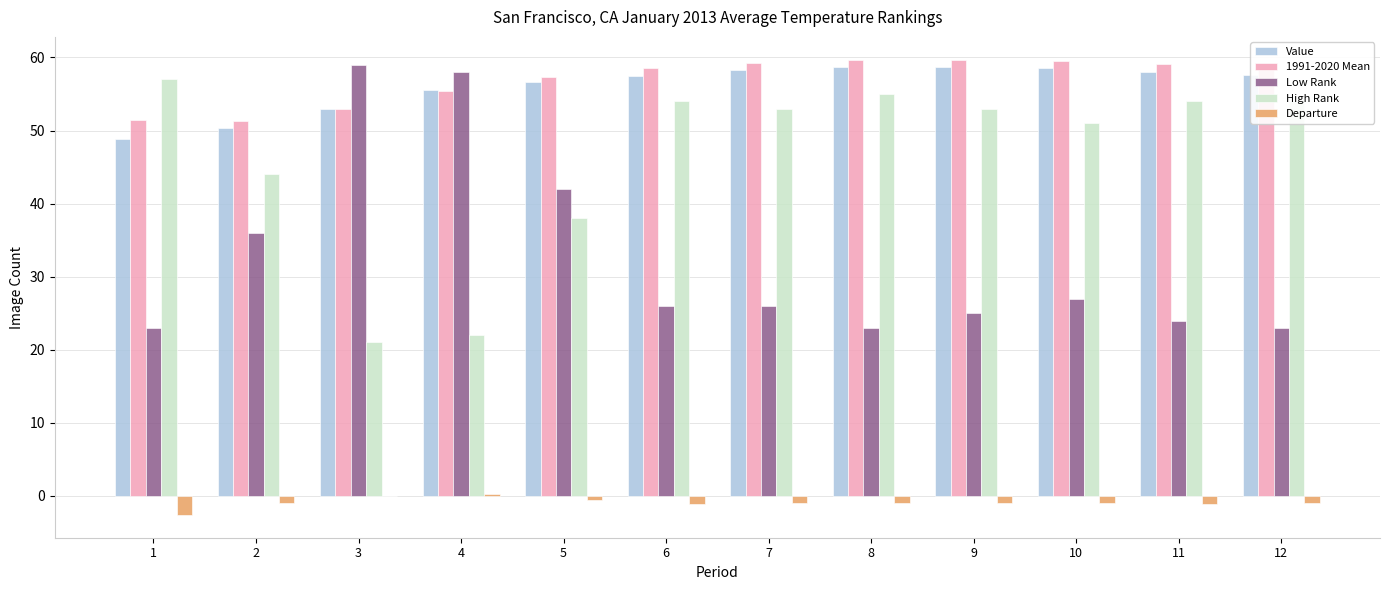

What is the greatest value displayed?

59.7